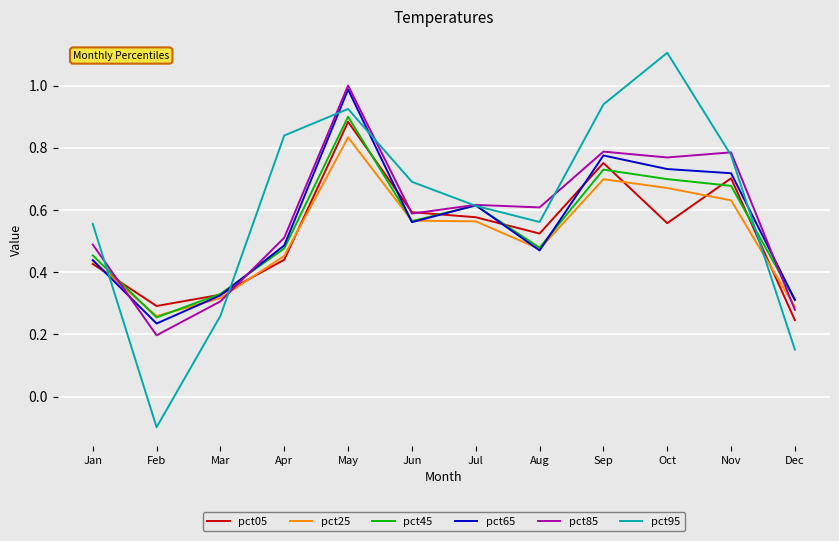

Which series has the largest range (max minus min)?

pct95